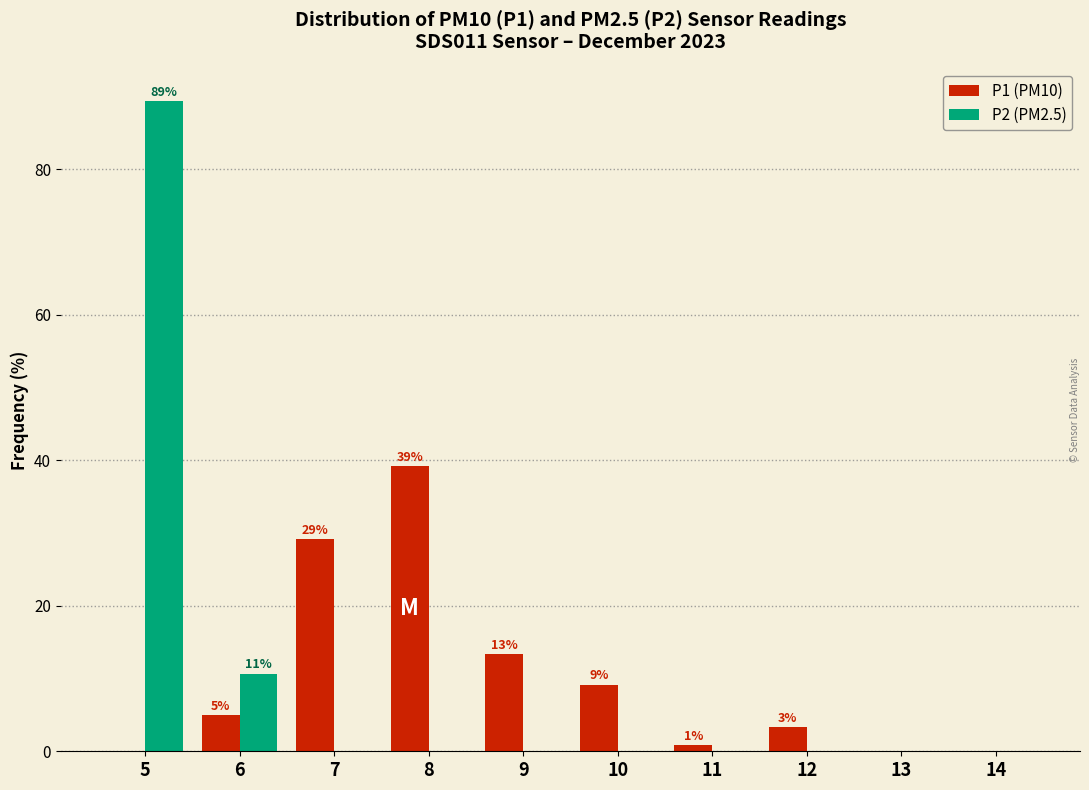

Reading right to left, what are all the values shown in this chart?

P1 (PM10): 14=0.0	13=0.0	12=3.3	11=0.8	10=9.2	9=13.3	8=39.2	7=29.2	6=5.0	5=0.0
P2 (PM2.5): 14=0.0	13=0.0	12=0.0	11=0.0	10=0.0	9=0.0	8=0.0	7=0.0	6=10.7	5=89.3